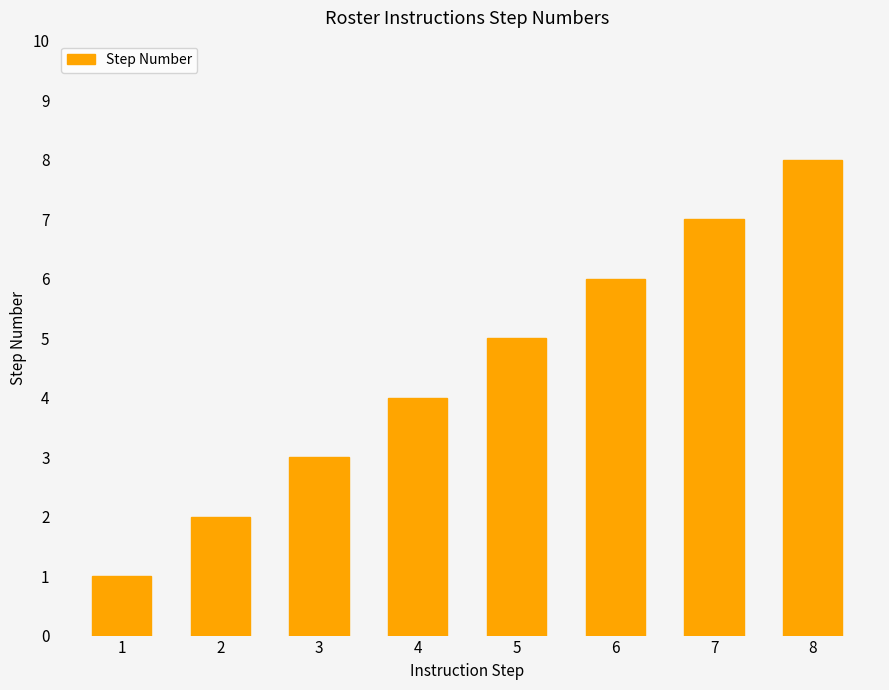

What is the change in value from 3 to 4?

+1